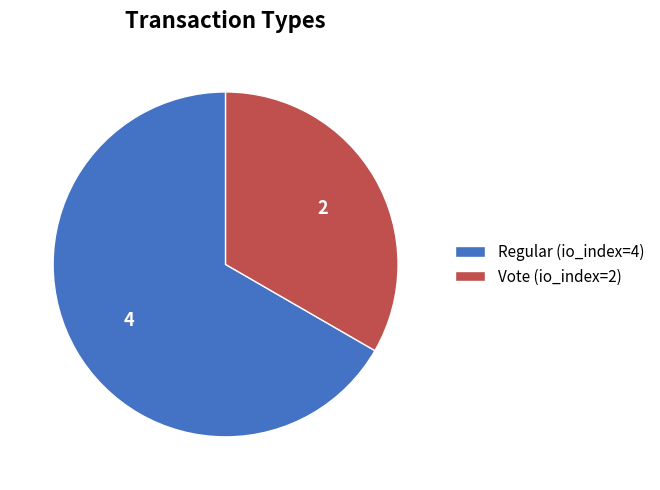

Is it true that Vote (io_index=2) is 33% of the pie?

True